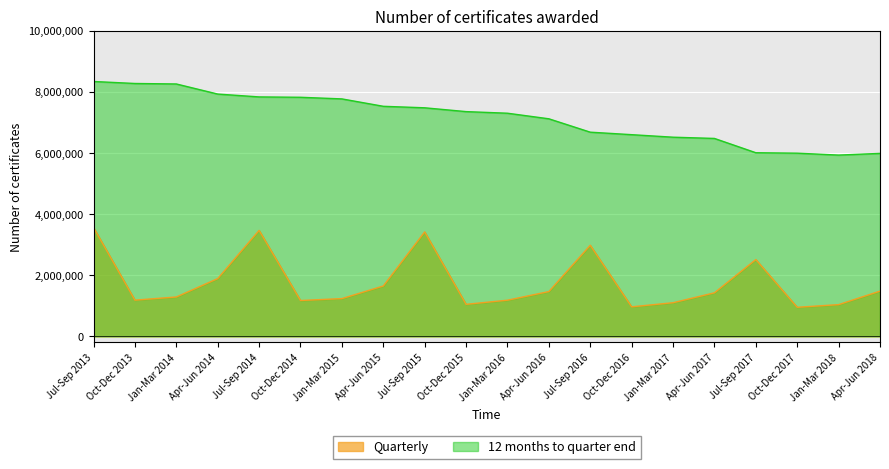

Which series has the widest spread of values?

Quarterly